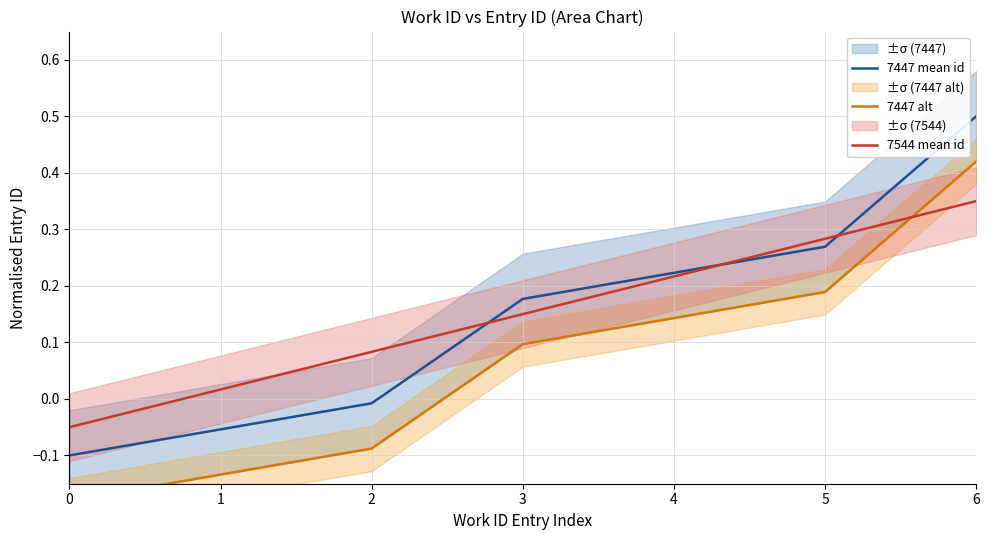

What are all the series names shown in the legend?

7447 mean id, 7447 alt, 7544 mean id